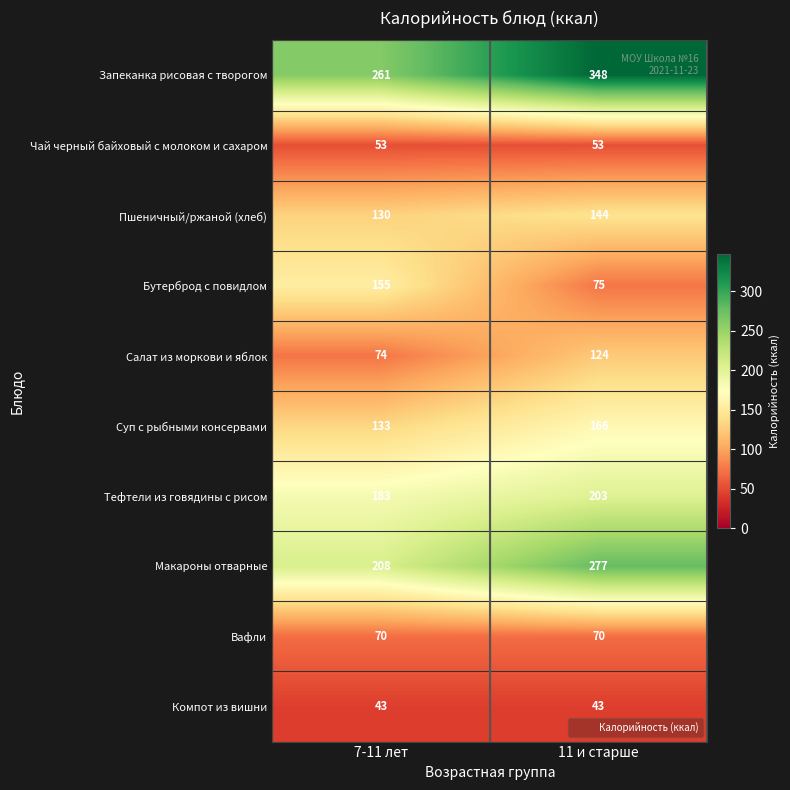

Reading left to right, what are all the values shown in this chart?

Запеканка рисовая с творогом: 7-11 лет=261	11 и старше=348
Чай черный байховый с молоком и сахаром: 7-11 лет=53	11 и старше=53
Пшеничный/ржаной (хлеб): 7-11 лет=130	11 и старше=144
Бутерброд с повидлом: 7-11 лет=155	11 и старше=75
Салат из моркови и яблок: 7-11 лет=74	11 и старше=124
Суп с рыбными консервами: 7-11 лет=133	11 и старше=166
Тефтели из говядины с рисом: 7-11 лет=183	11 и старше=203
Макароны отварные: 7-11 лет=208	11 и старше=277
Вафли: 7-11 лет=70	11 и старше=70
Компот из вишни: 7-11 лет=43	11 и старше=43